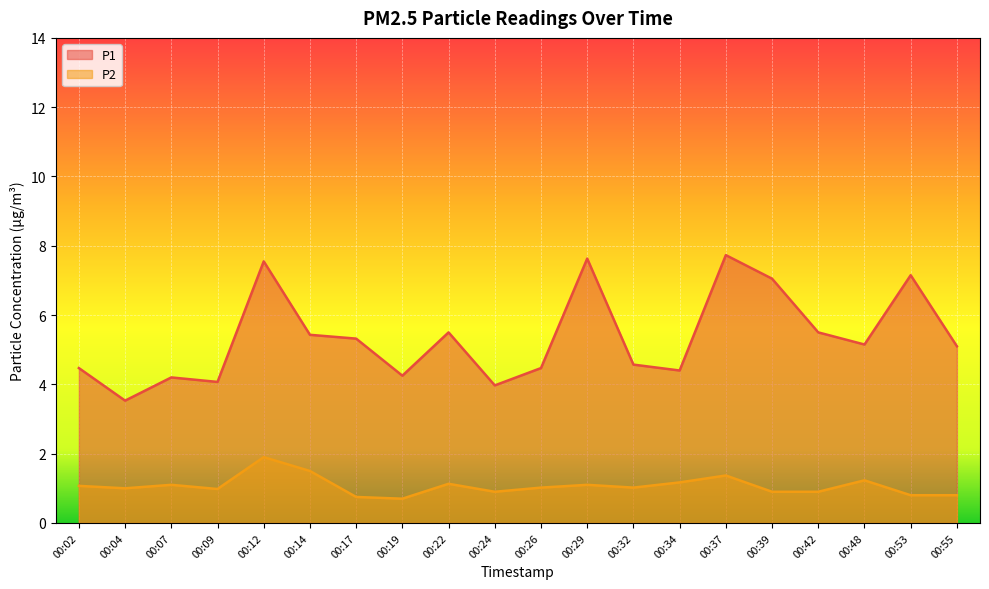

True or false: P1 has a value of 2.5 at 00:26.

False